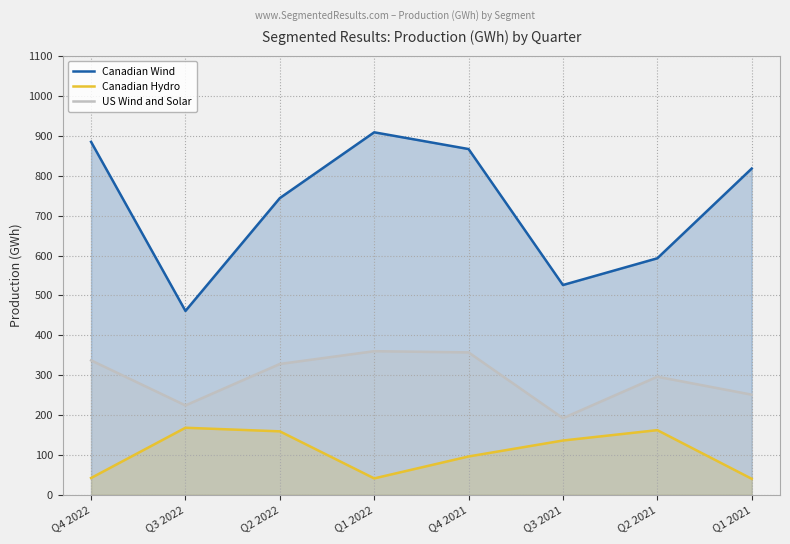

Does the chart have visible grid lines?

Yes